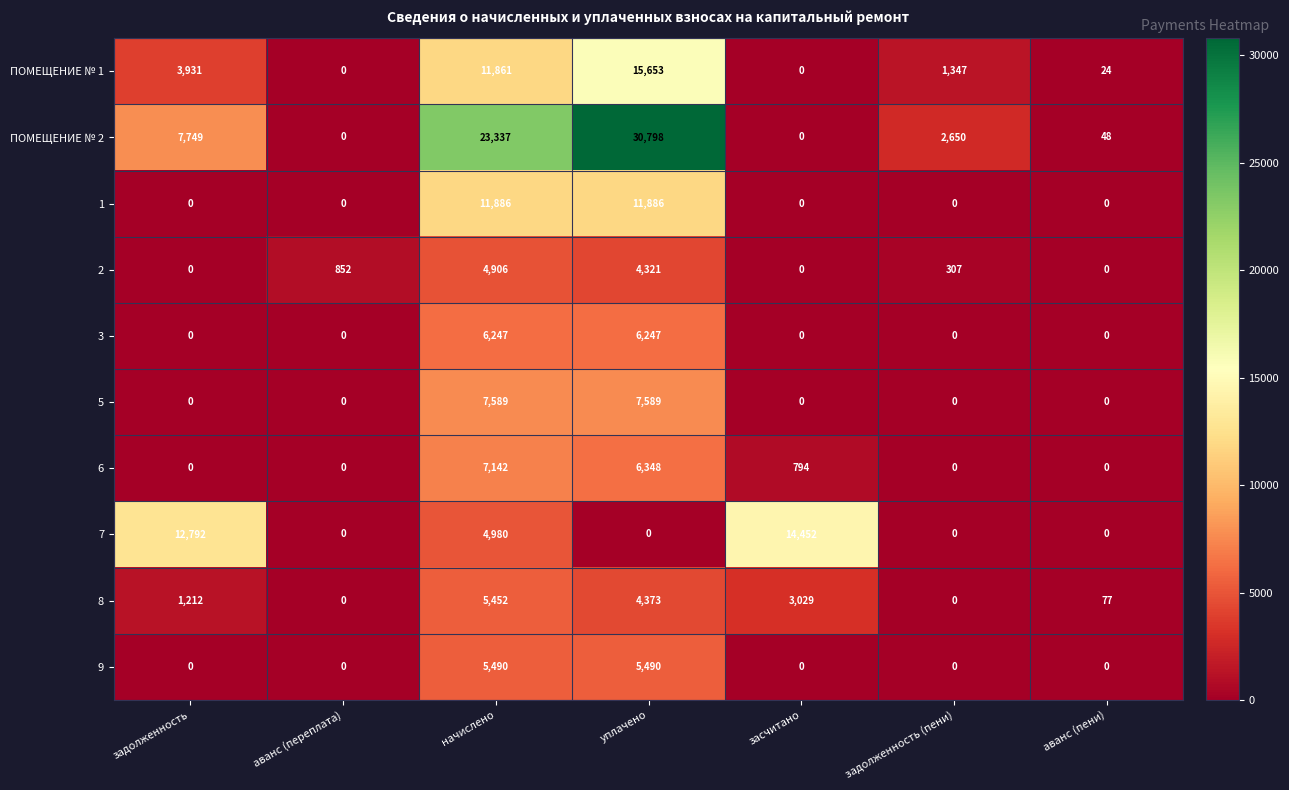

The value of 1 at задолженность is -4884. True or false?

False